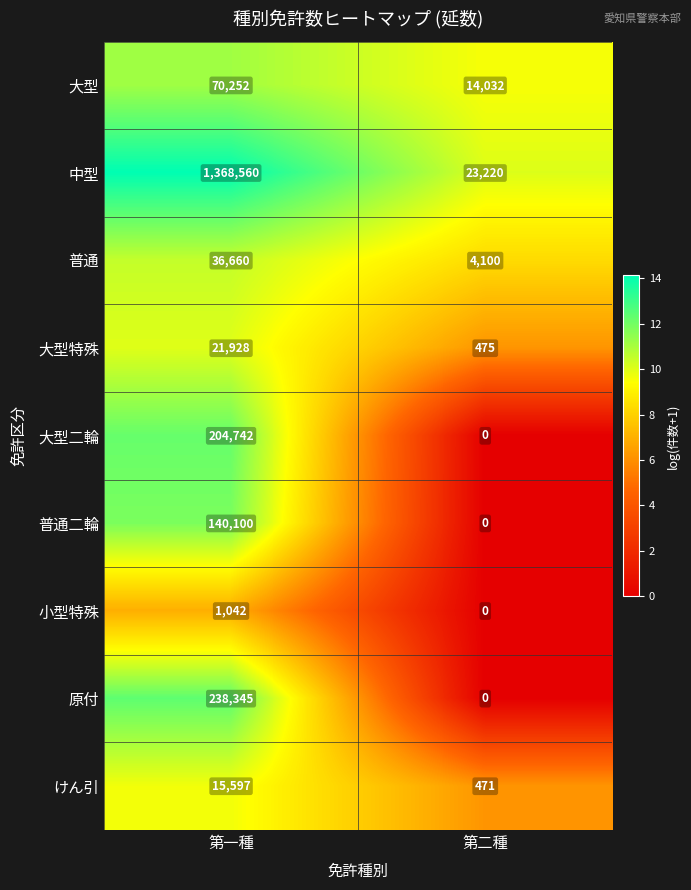

Which label corresponds to the smallest value in the chart?

第二種